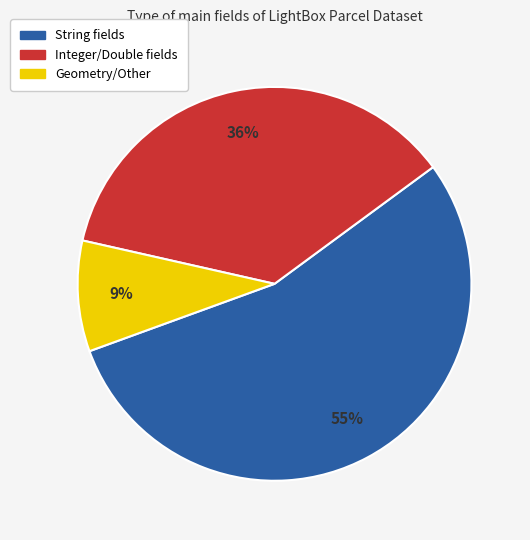

Does any single category account for the majority?

Yes